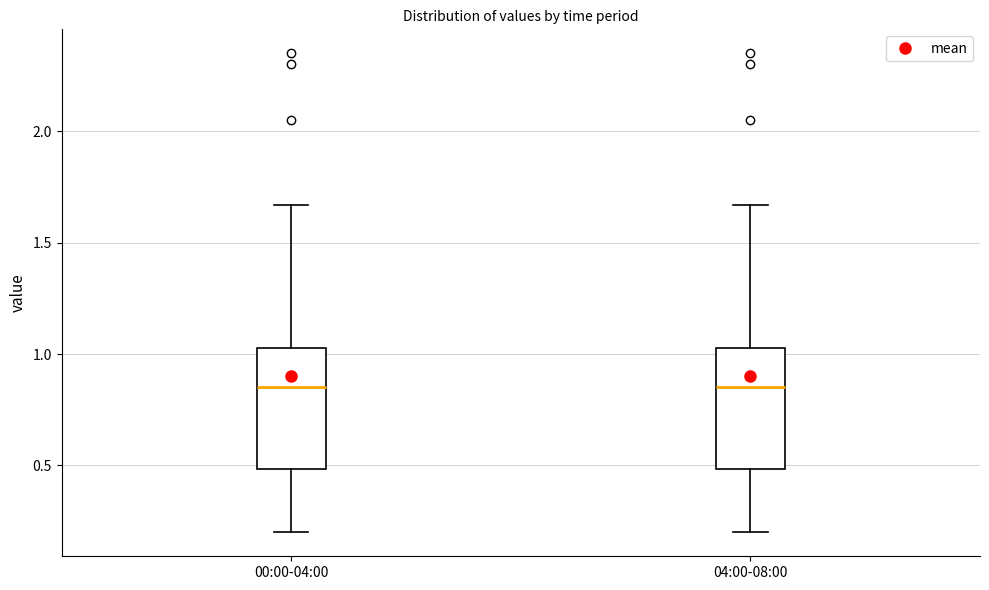

Where is the upper edge of the box for 00:00-04:00 on the y-axis? The values are not printed on the chart, so give them approximately, as read against the axis.

1.05